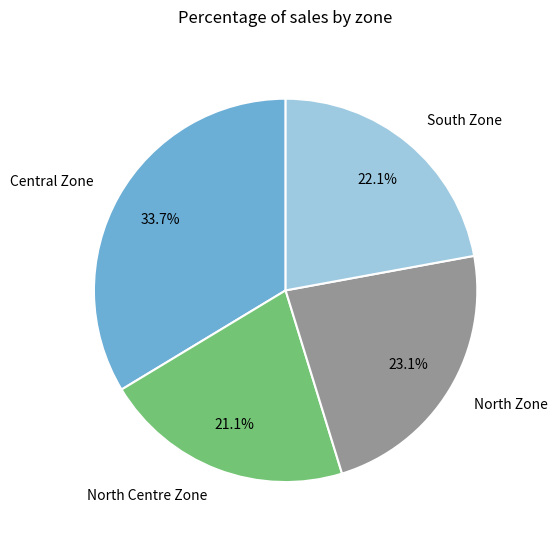

Which slice is the largest?

Central Zone